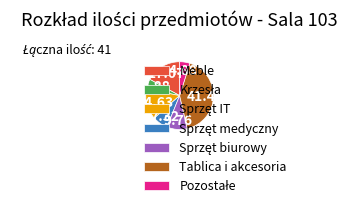

Is Tablica i akcesoria the majority of the pie?

No